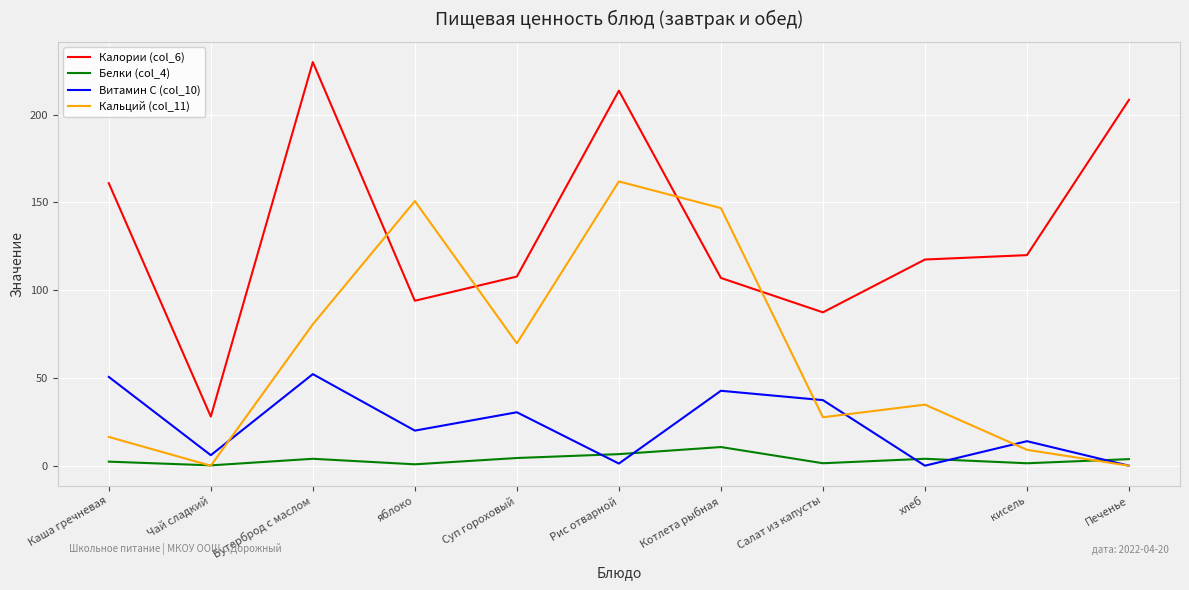

List the series in order of their peak value, lowest first.

Белки (col_4), Витамин C (col_10), Кальций (col_11), Калории (col_6)